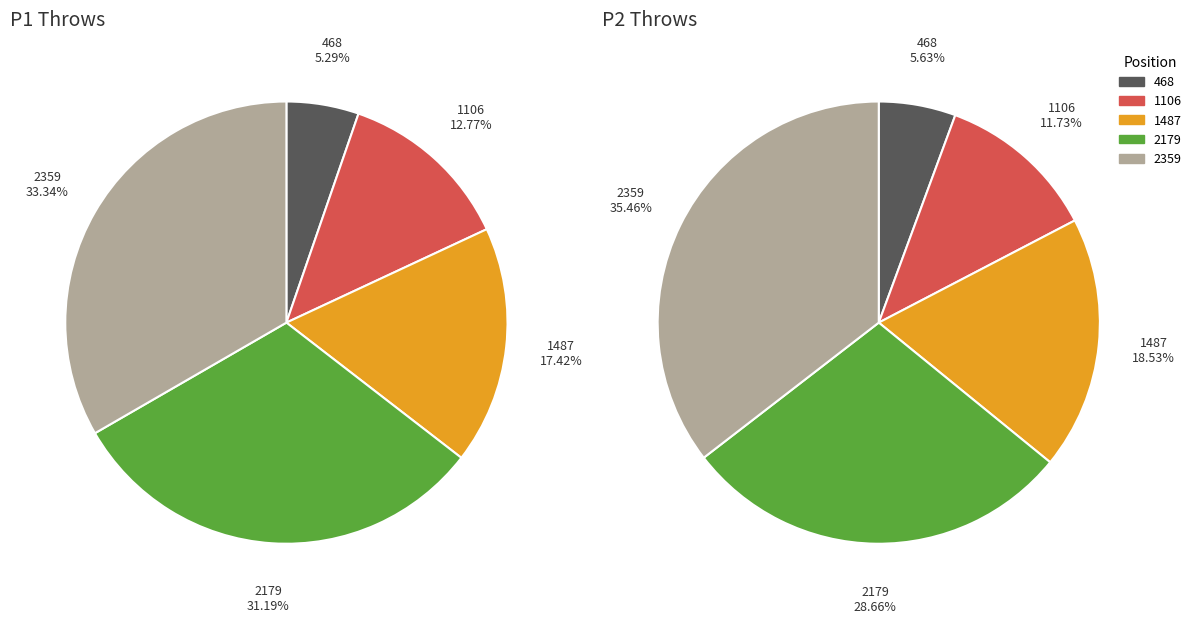

How many segments does this pie chart have?

5